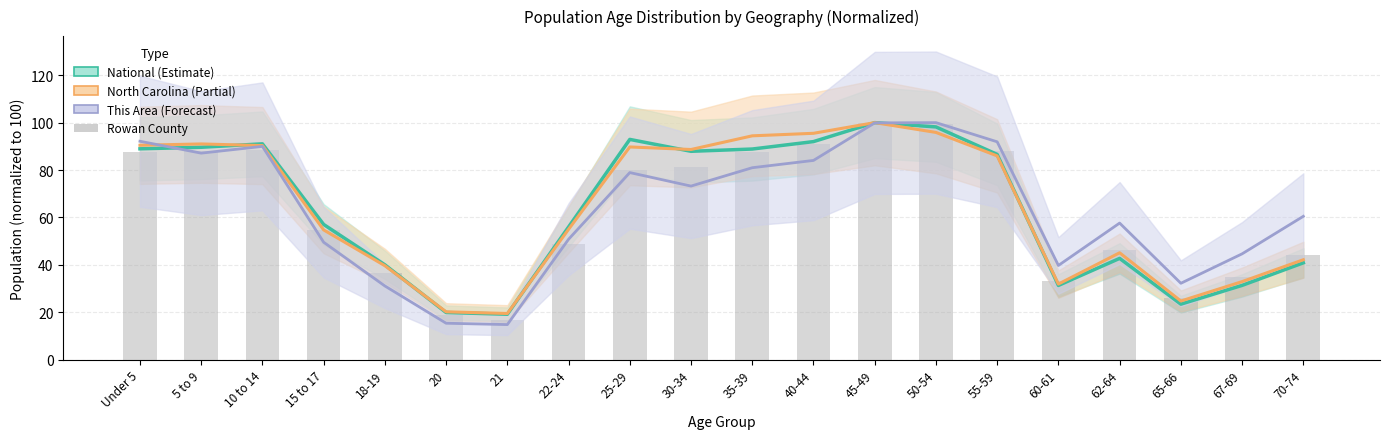

Reading right to left, transcribe all the data shown in this chart.

National: 40.9	31.3	23.4	42.7	31.3	86.6	98.2	100.0	92.0	88.9	87.9	92.9	56.0	19.2	19.9	40.0	57.0	91.1	89.6	89.0
North Carolina: 42.2	32.9	24.7	45.1	31.9	86.0	95.9	100.0	95.5	94.4	88.7	89.7	55.0	19.5	20.2	39.6	54.7	90.3	91.0	90.5
This Area: 60.5	44.6	32.2	57.6	39.7	91.9	100.0	99.9	84.1	81.0	73.2	78.9	50.8	14.8	15.4	31.1	49.5	90.0	87.1	92.1
Rowan County: 44.1	34.8	25.9	46.1	33.4	88.1	99.4	100.0	90.8	87.6	81.4	80.1	48.6	16.8	18.8	36.4	54.7	88.5	88.1	87.5